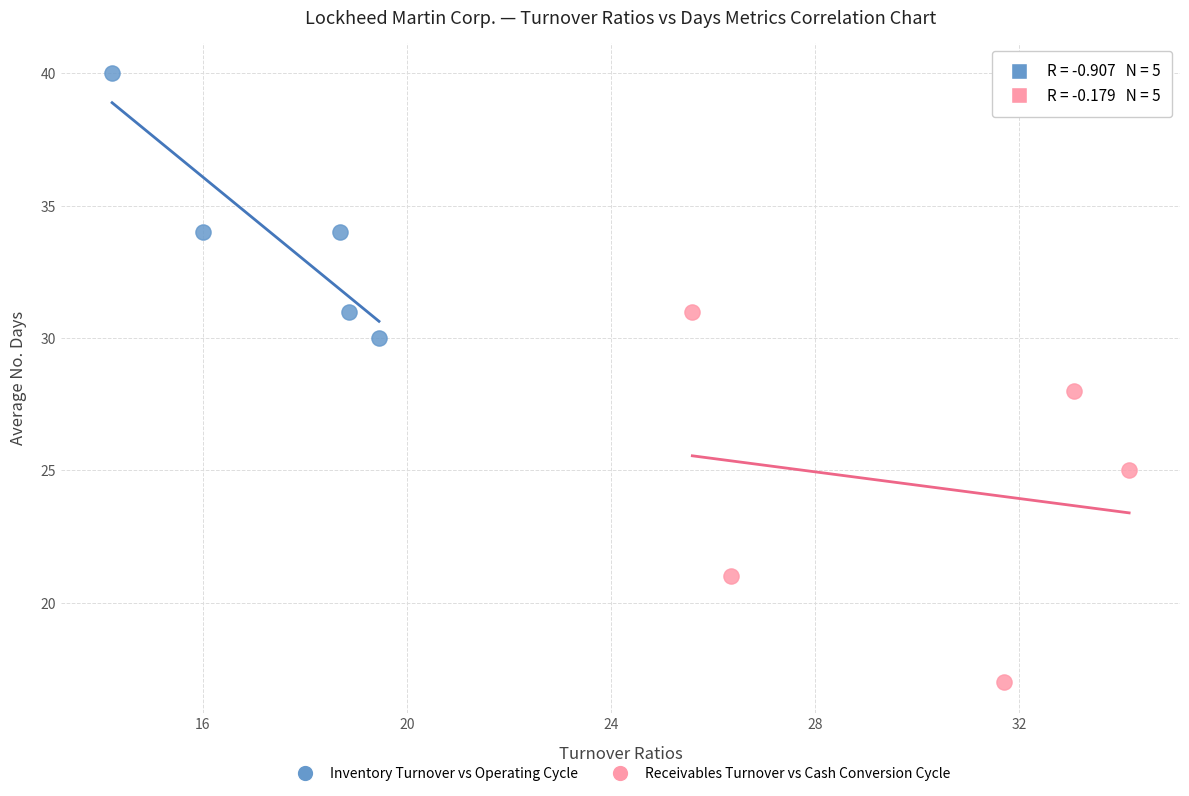

Which series has the widest spread of Y values?

Receivables Turnover vs Cash Conversion Cycle